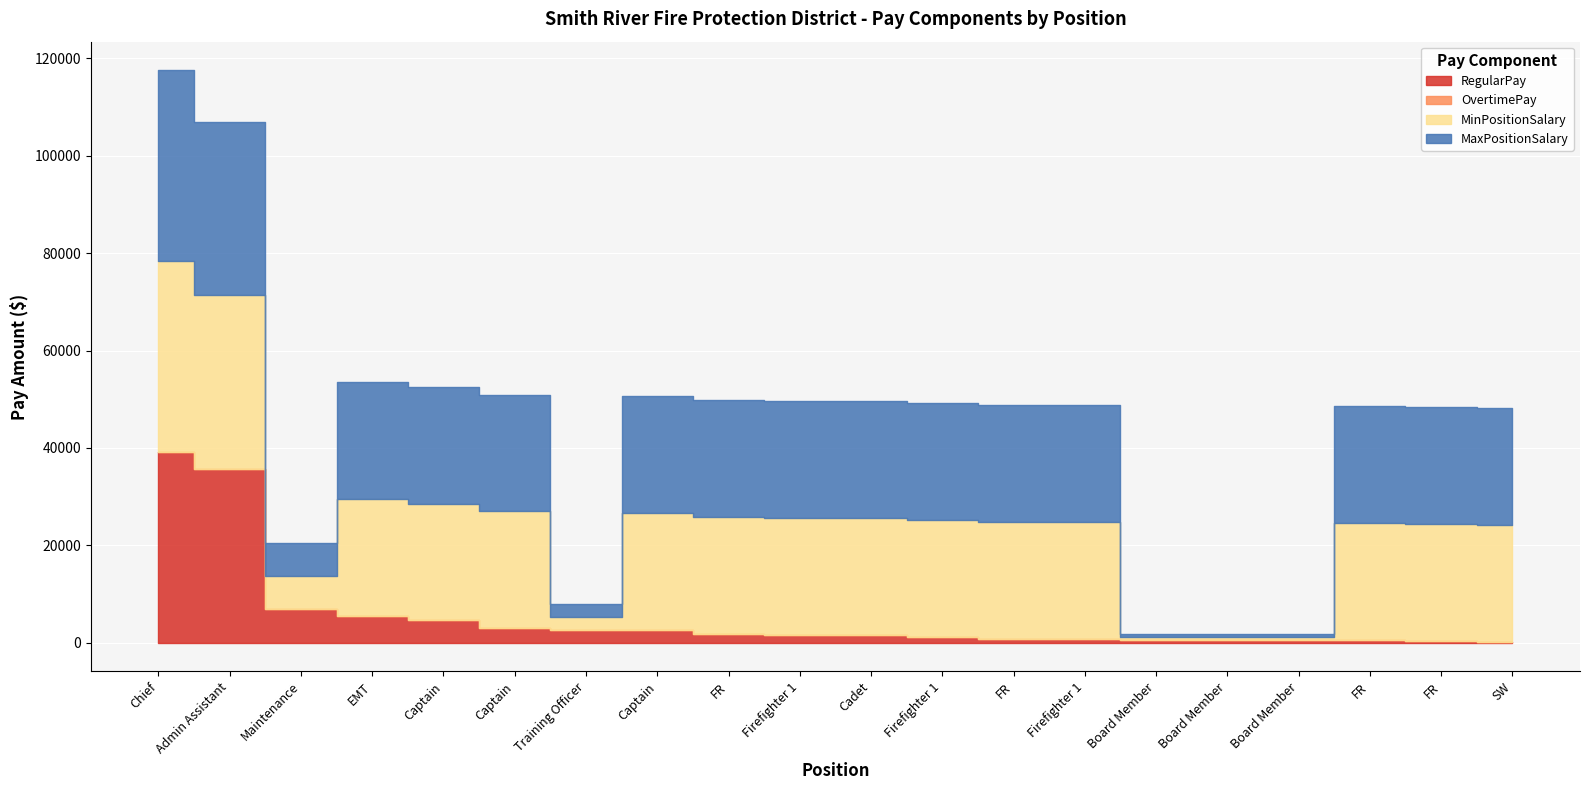

What is the difference between the second highest and minimum values in the MaxPositionSalary series?

35067